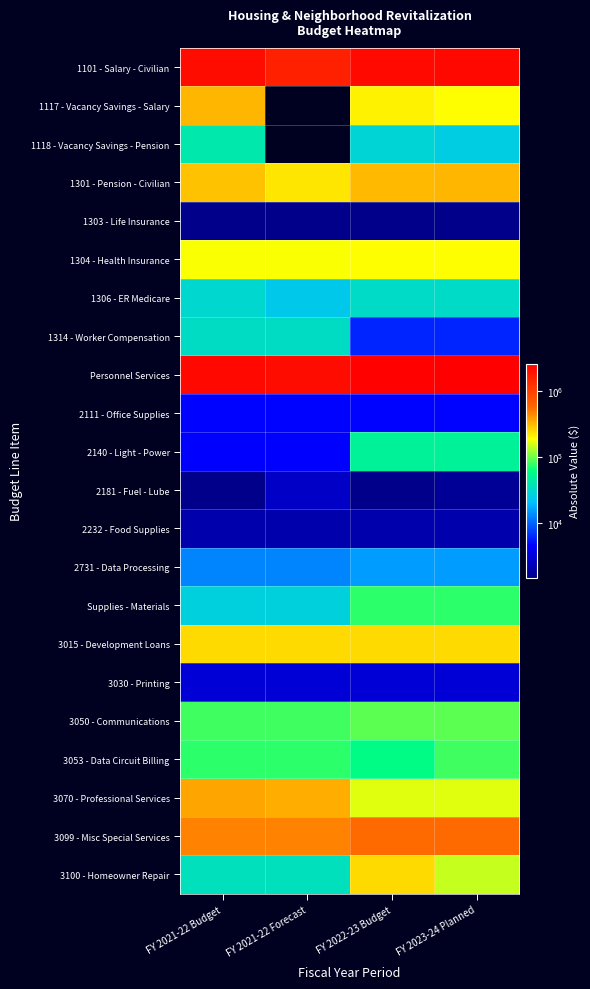

Count the number of data series in this chart.

22